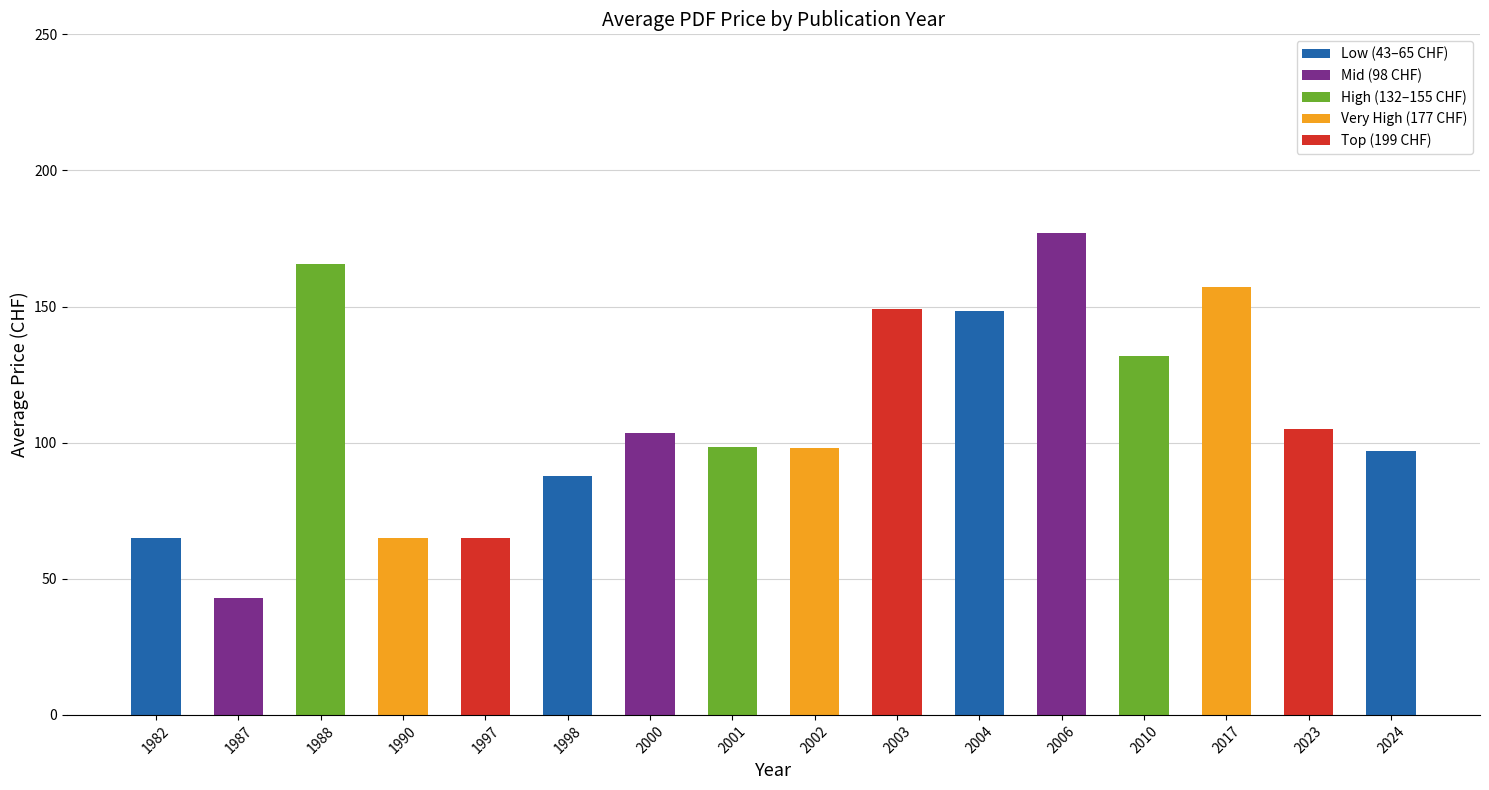

What is the change in value from 1988 to 2002?

-67.5